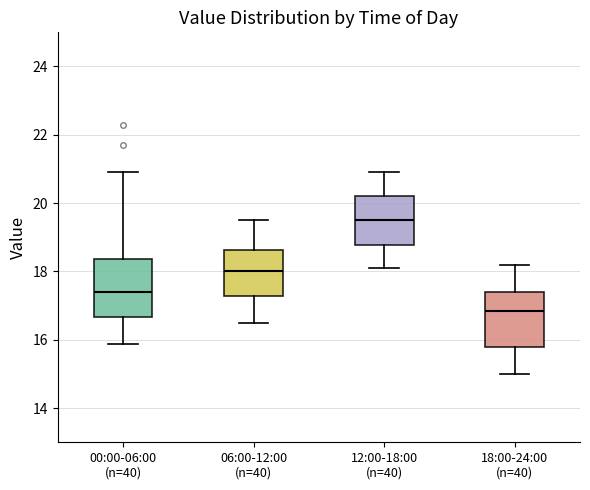

Which box has the highest median line?

12:00-18:00 (n=40)